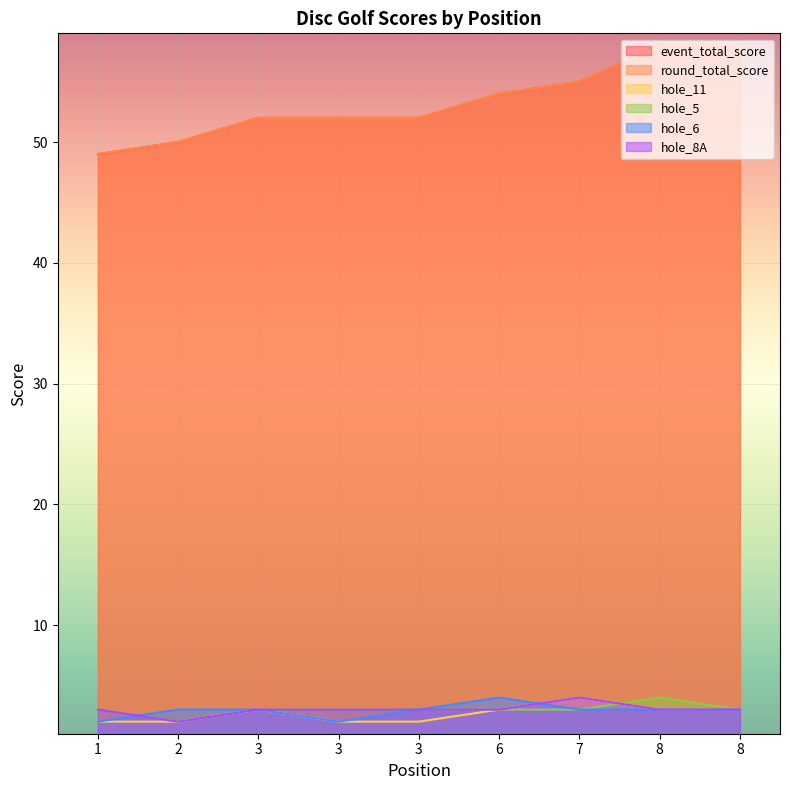

Where is hole_11 nearest to the value 3?

3